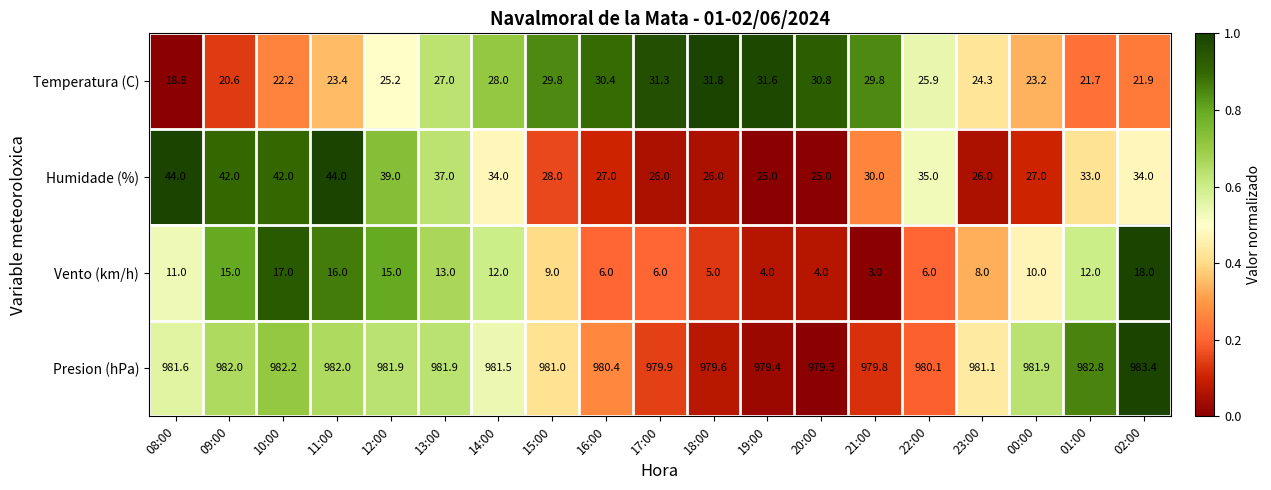

Which series changed the most between 10:00 and 00:00?

Humidade (%)